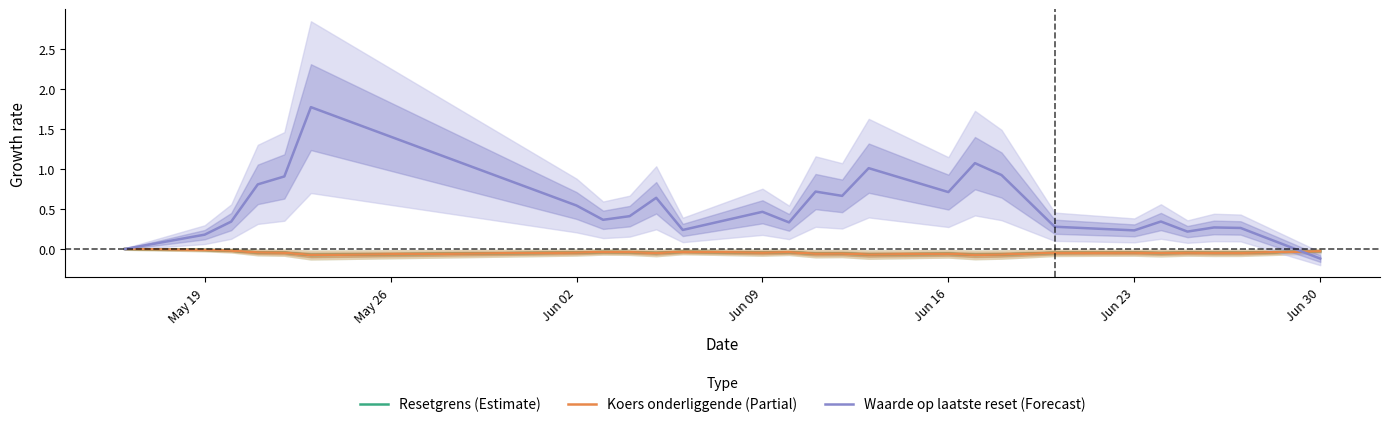

Which category has the highest value in the Resetgrens (Estimate) series?

May 19